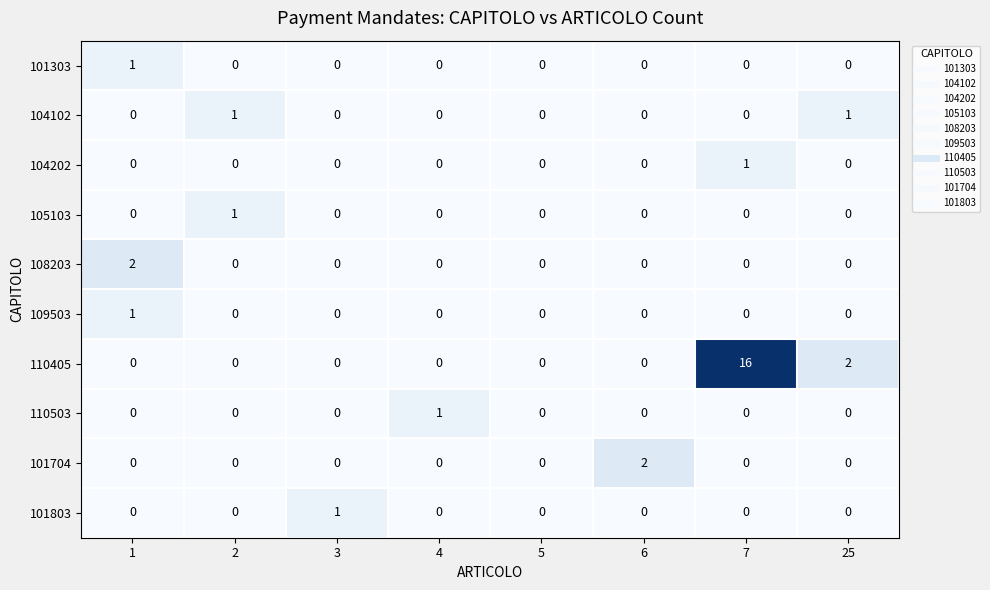

How many 110405 values are between 0 and 2?

7